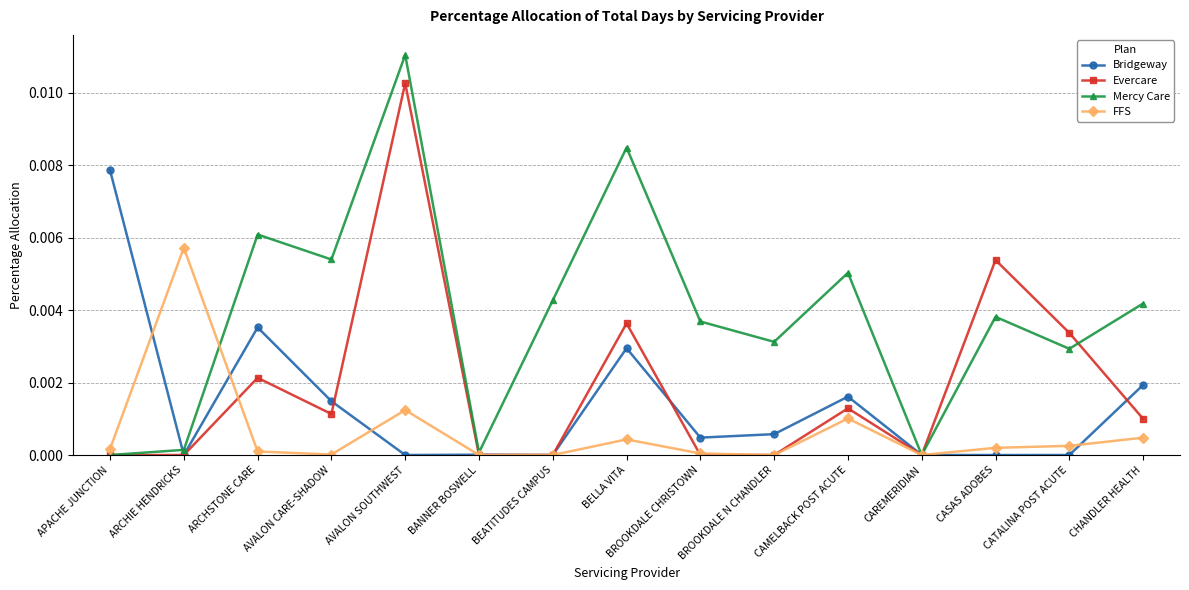

Between which two adjacent categories do FFS and Mercy Care first intersect?

ARCHIE HENDRICKS and ARCHSTONE CARE